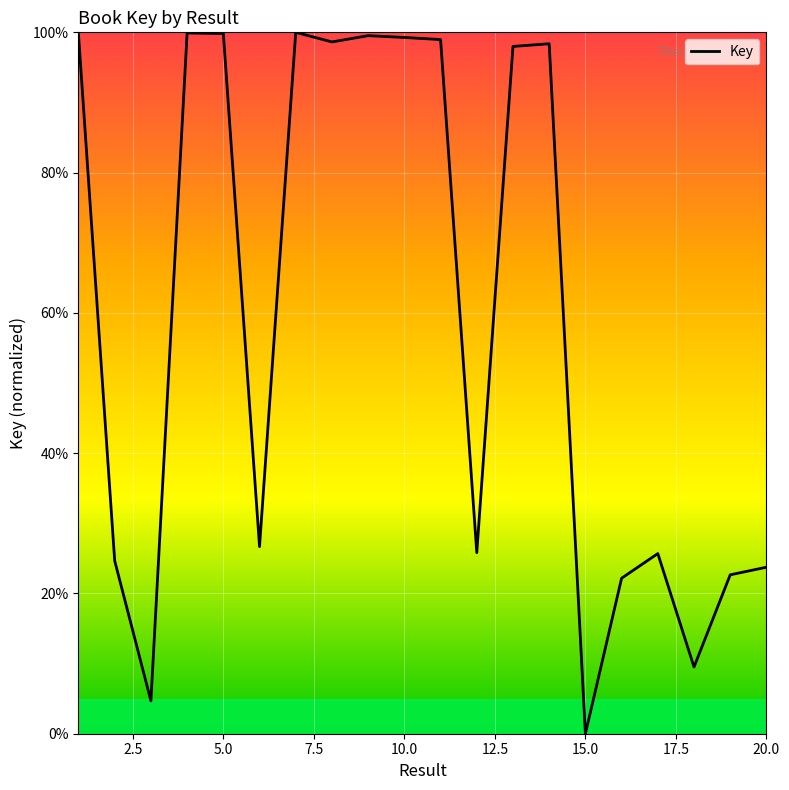

What is the greatest value displayed?

100.0